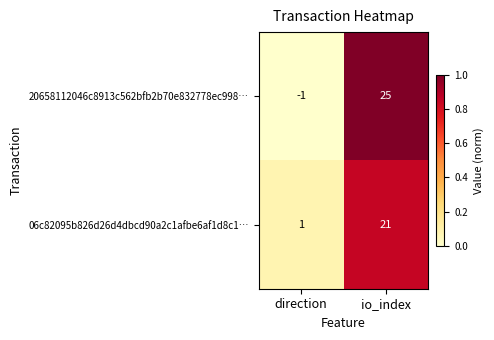

Reading left to right, list all the values displayed in this chart.

20658112046c8913c562bfb2b70e832778ec998…: -1	25
06c82095b826d26d4dbcd90a2c1afbe6af1d8c1…: 1	21